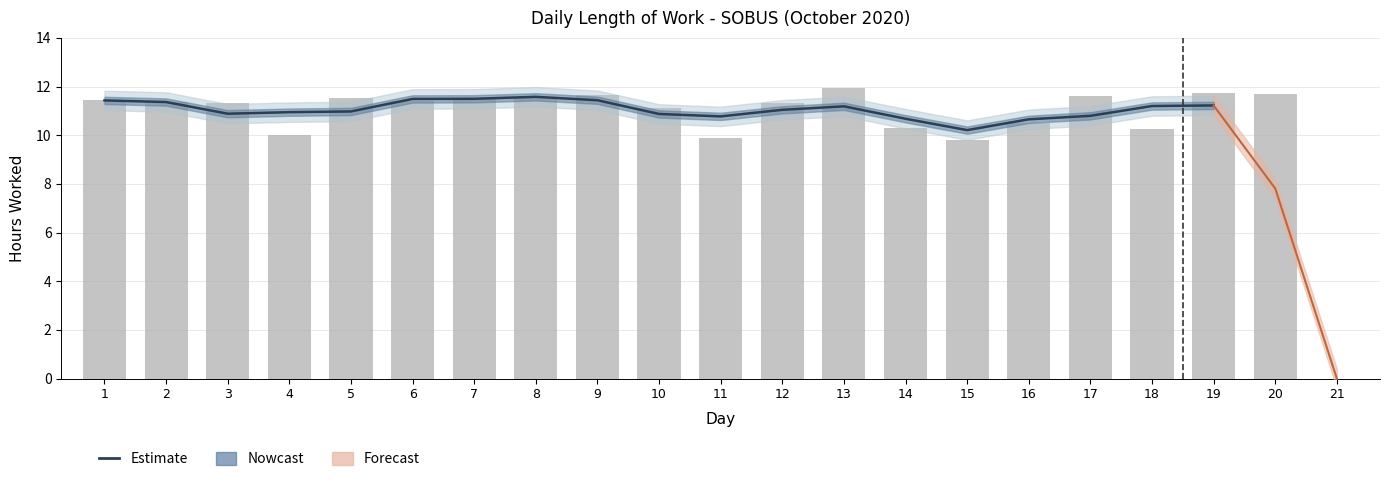

What is the ratio of the value at 15 to the value at 1?

0.9